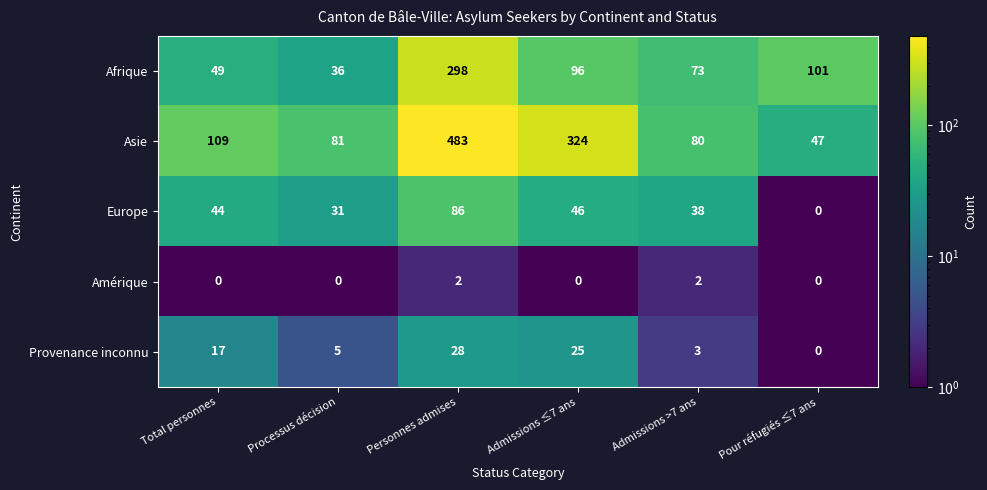

What is the difference between the maximum and minimum values in the Asie series?

436